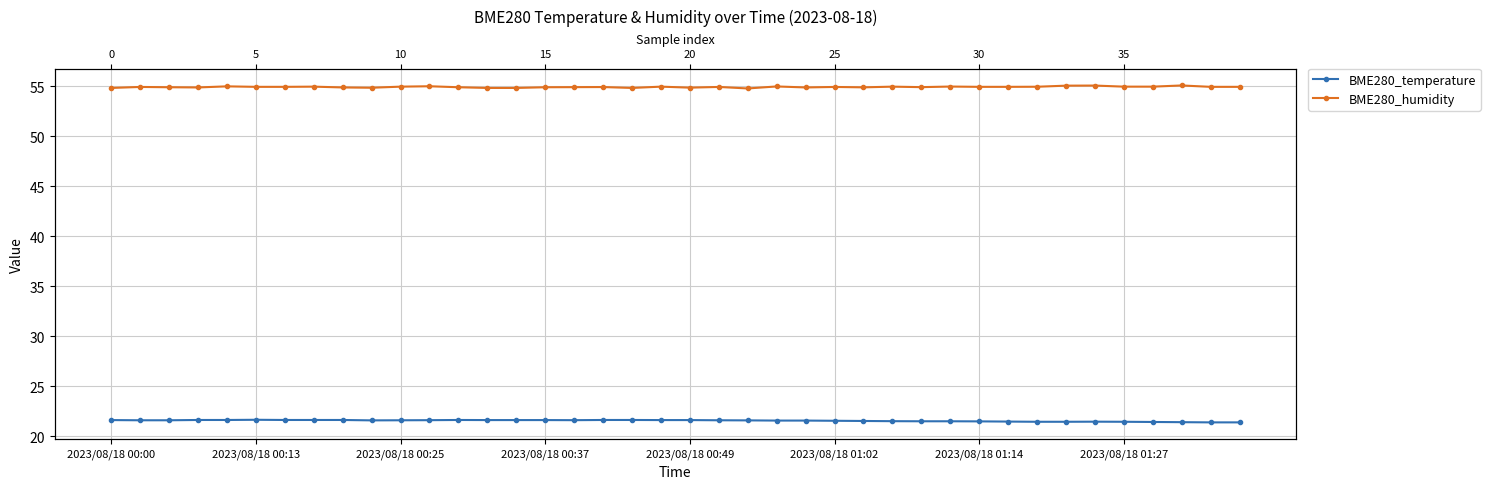

What is the label of the 40th point from the left?

39